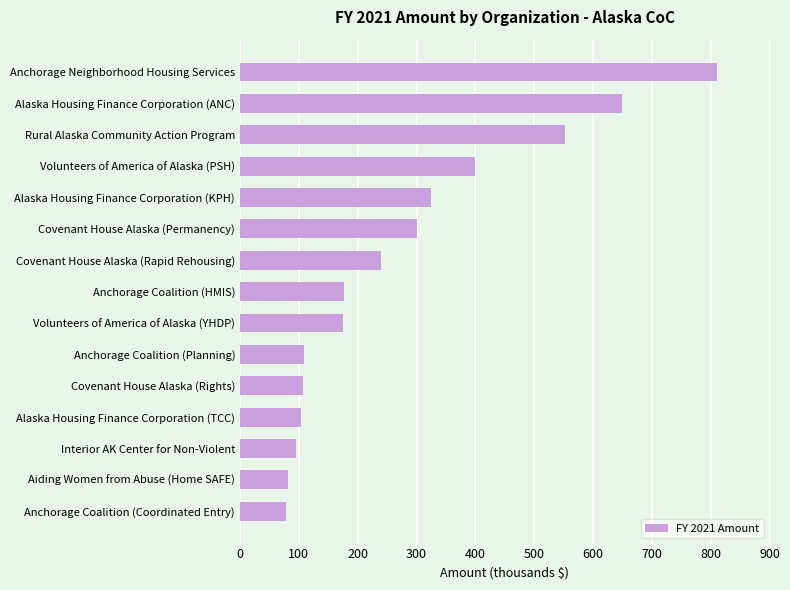

Which label corresponds to the largest value in the chart?

Anchorage Neighborhood Housing Services